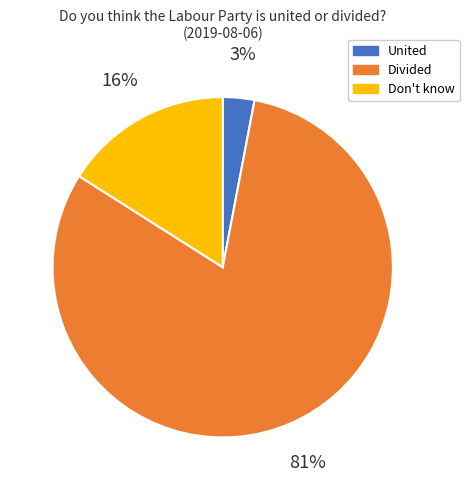

Does Don't know represent more than half of the total?

No